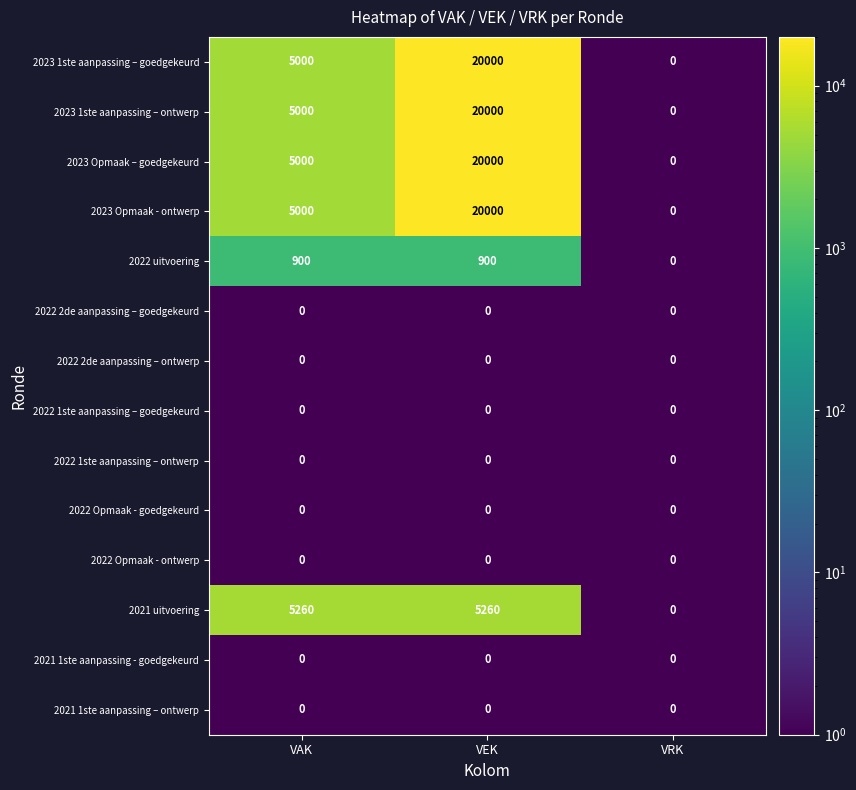

What is the total value across all series at VEK?

86160